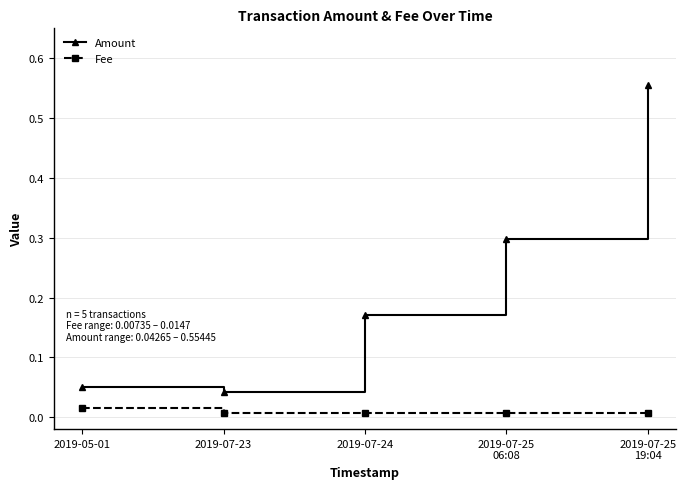

At how many categories does at least one series exceed 0?

5